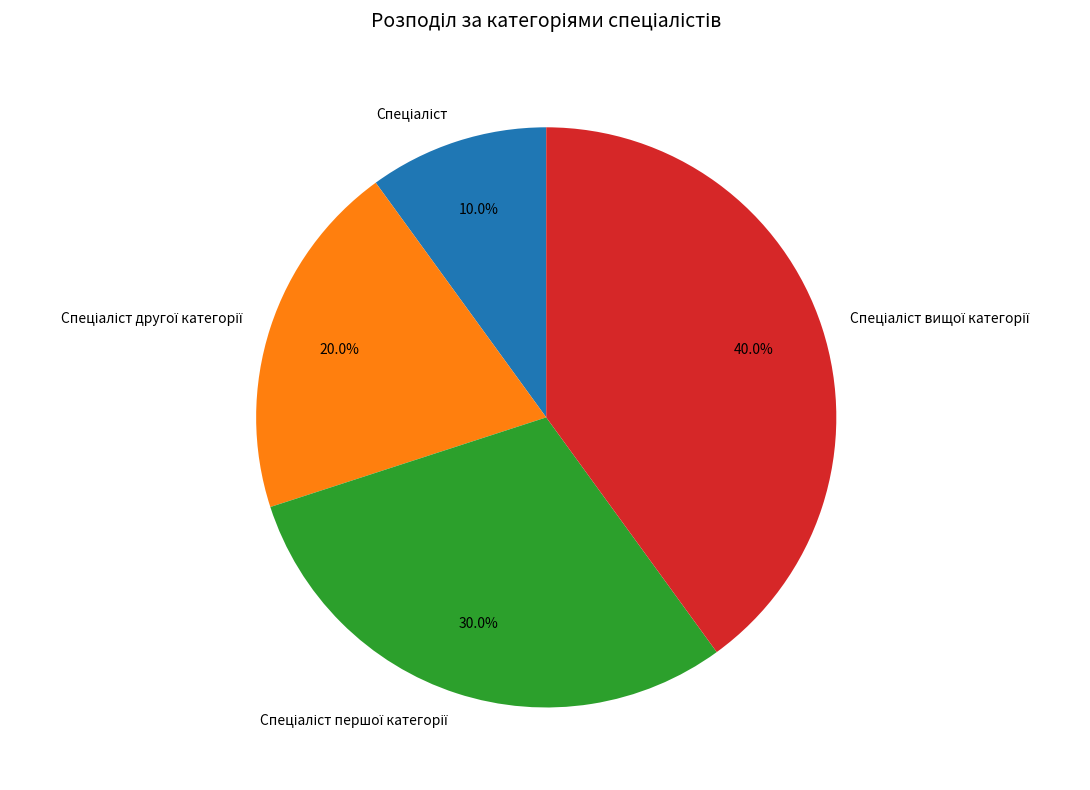

Is there any slice that represents more than half of the pie?

No